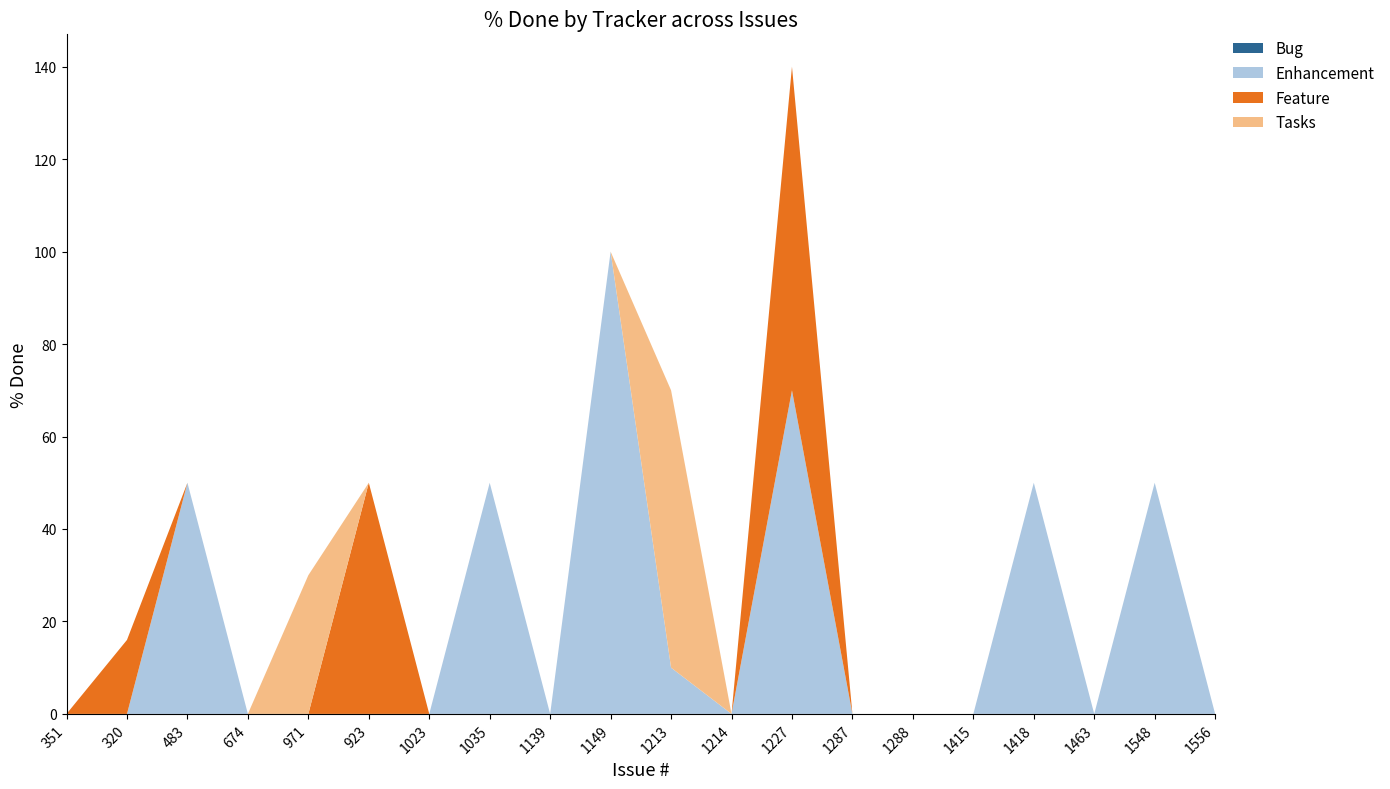

Reading left to right, transcribe all the data shown in this chart.

Bug: 0	0	0	0	0	0	0	0	0	0	0	0	0	0	0	0	0	0	0	0
Enhancement: 0	0	50	0	0	0	0	50	0	100	10	0	70	0	0	0	50	0	50	0
Feature: 0	16	0	0	0	50	0	0	0	0	0	0	70	0	0	0	0	0	0	0
Tasks: 0	0	0	0	30	0	0	0	0	0	60	0	0	0	0	0	0	0	0	0